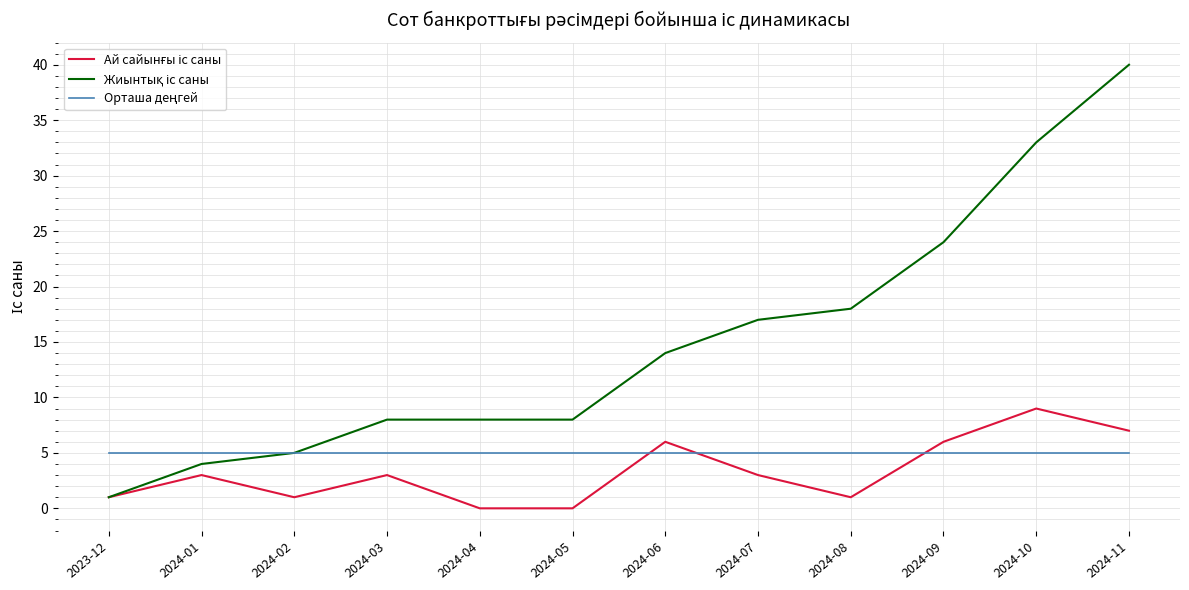

At which category is the sum across all series the highest?

2024-11